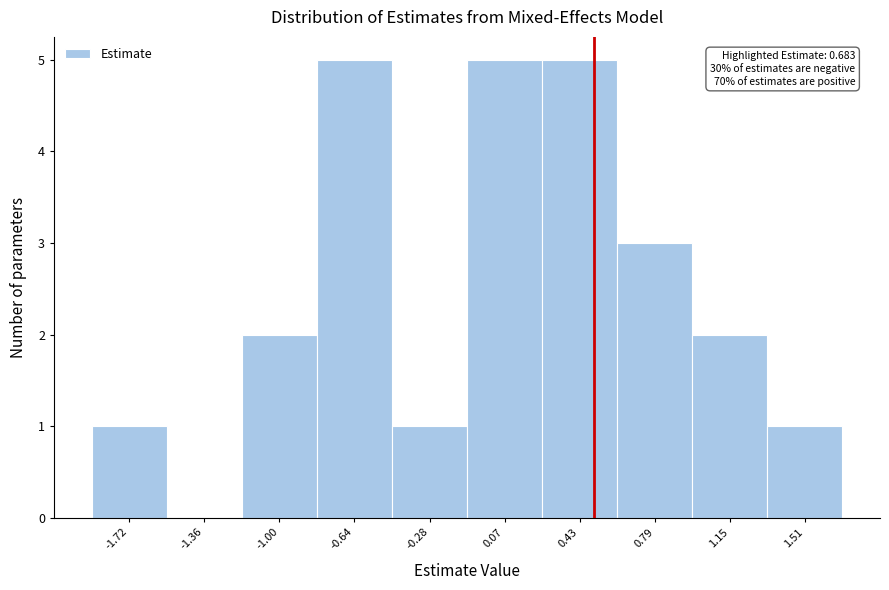

Reading left to right, transcribe all the data shown in this chart.

-1.72=1	-1.36=0	-1.00=2	-0.64=5	-0.28=1	0.07=5	0.43=5	0.79=3	1.15=2	1.51=1